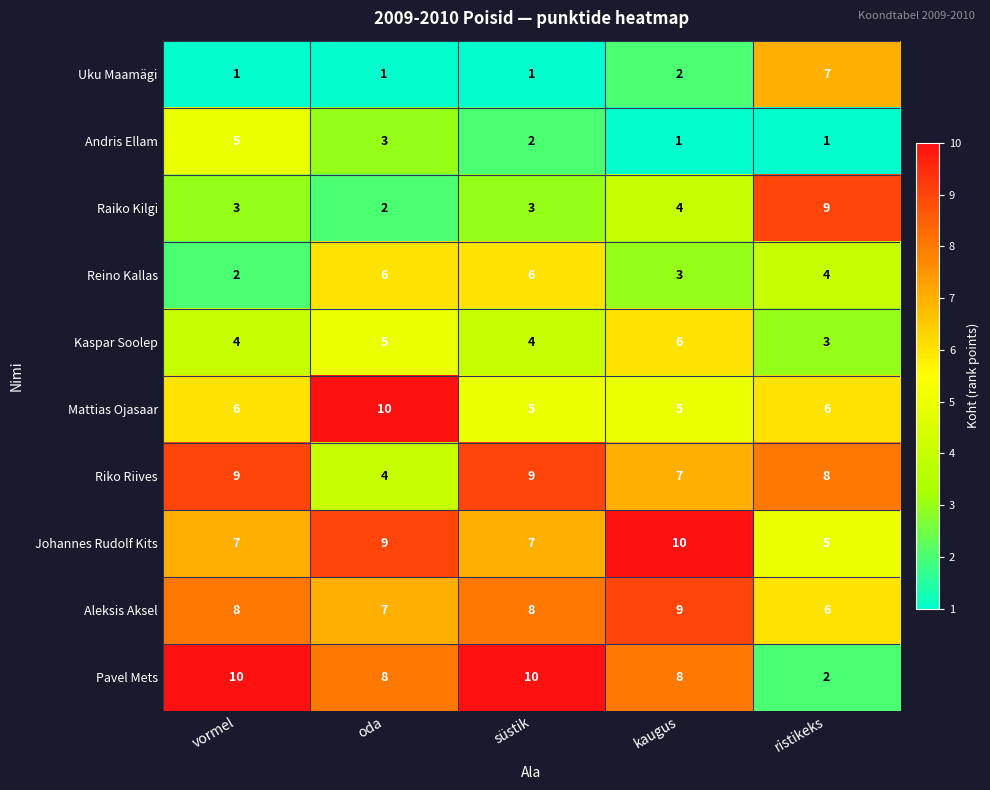

Count the number of categories in the chart.

5